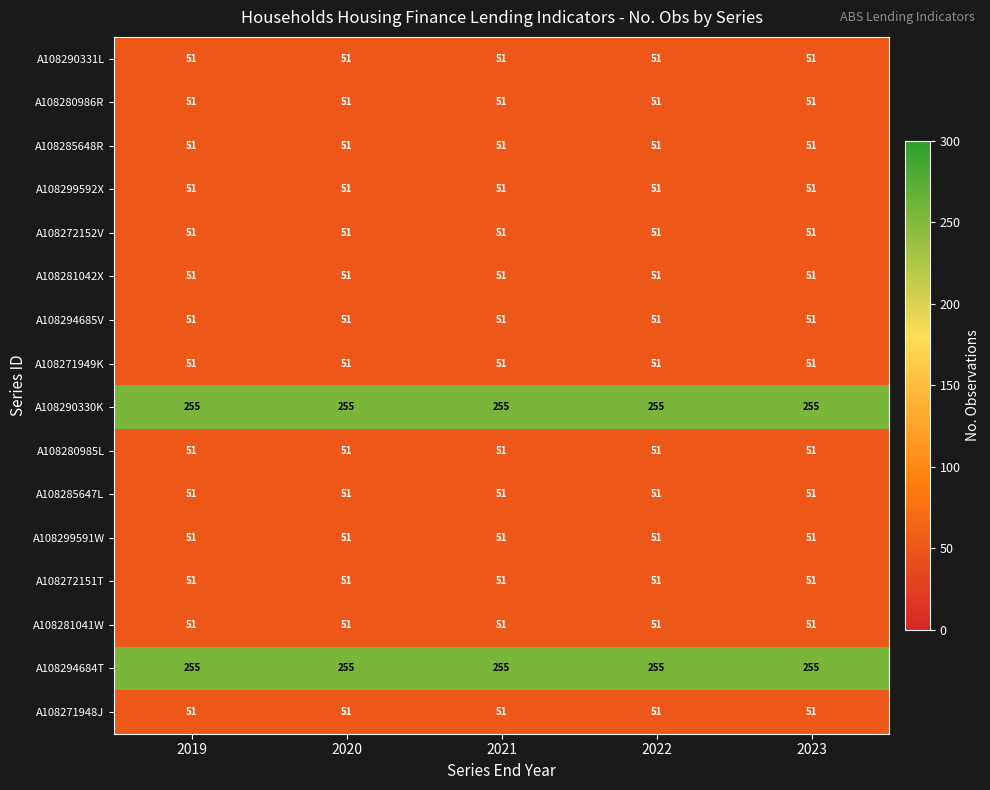

What is the highest value of the A108299592X series?

51